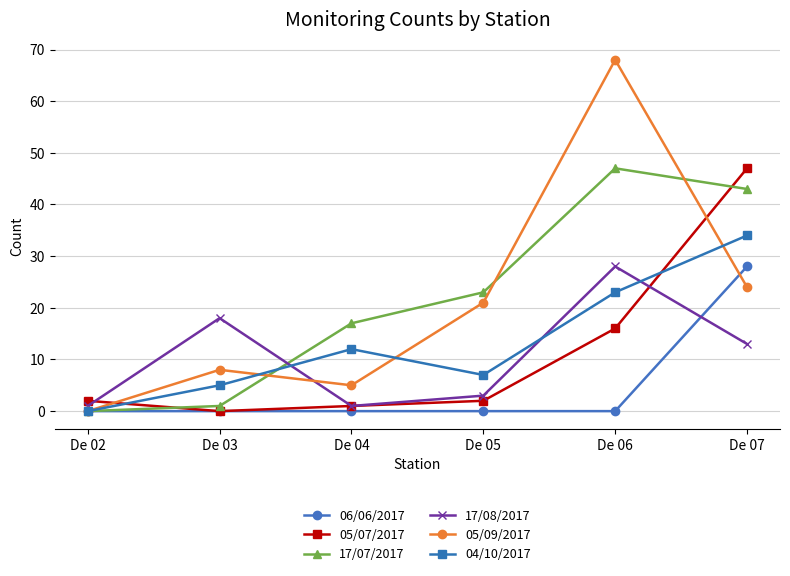

What are all the series names shown in the legend?

06/06/2017, 05/07/2017, 17/07/2017, 17/08/2017, 05/09/2017, 04/10/2017